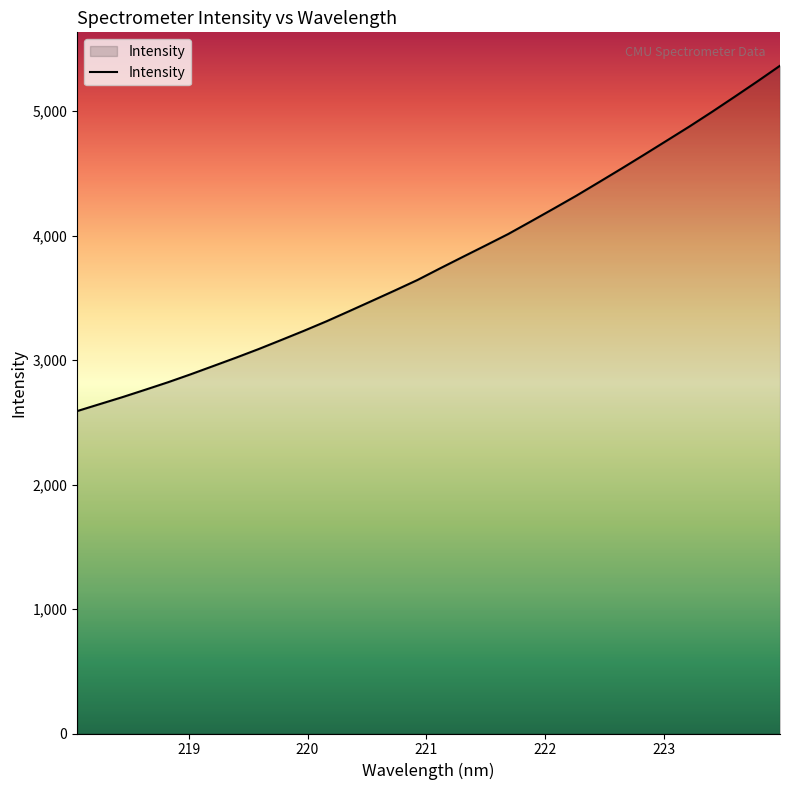

What is the minimum value shown in the chart?

2590.6